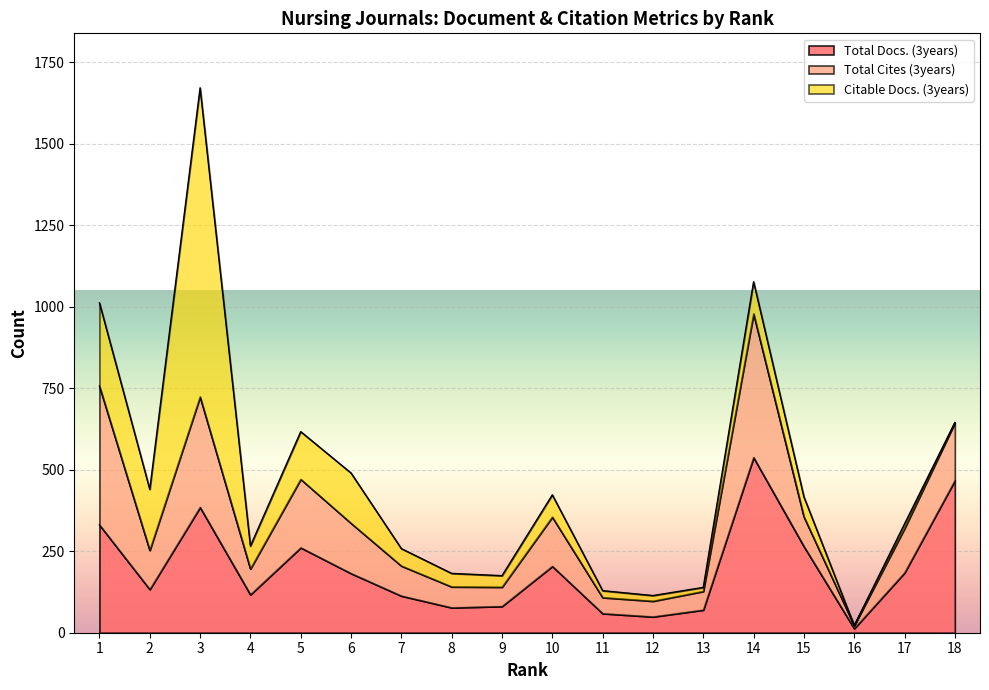

At which category is the sum across all series the highest?

3